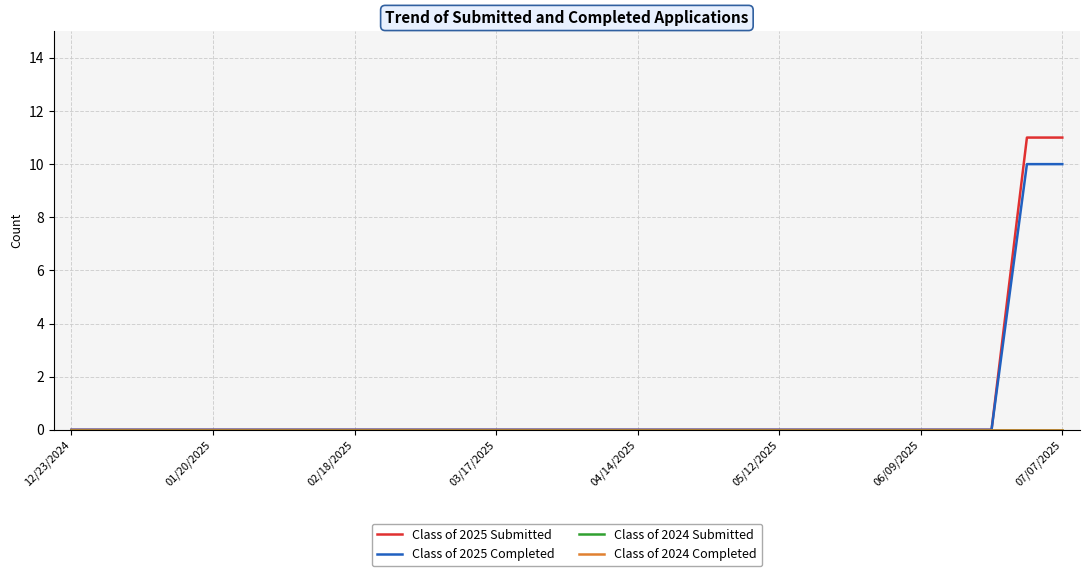

Does the chart display data point markers on the line(s)?

No